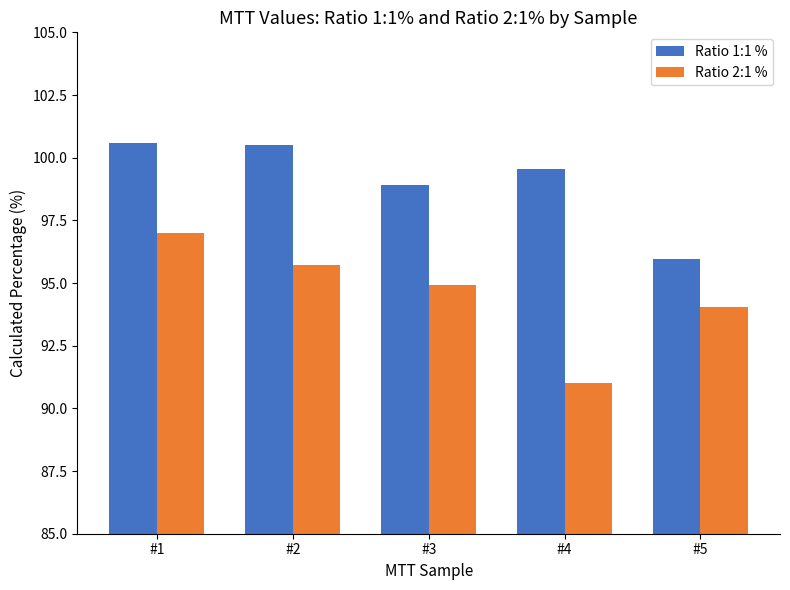

Read the Ratio 2:1 % value at #2.

95.7